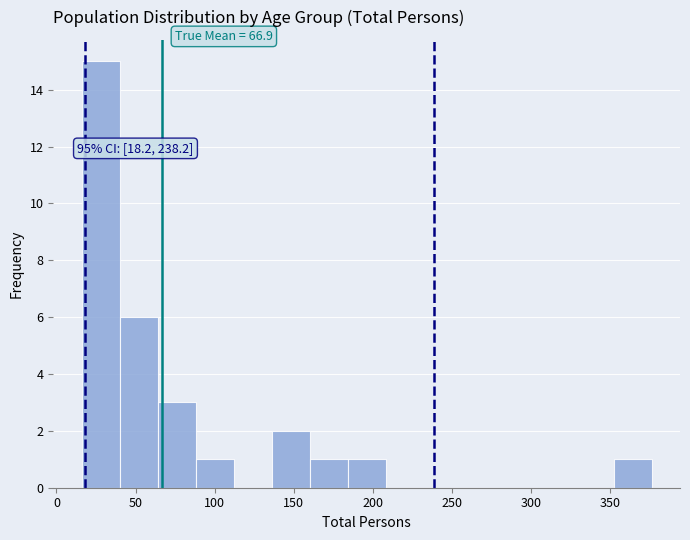

Which range on the x-axis has the tallest bar?

16 to 40